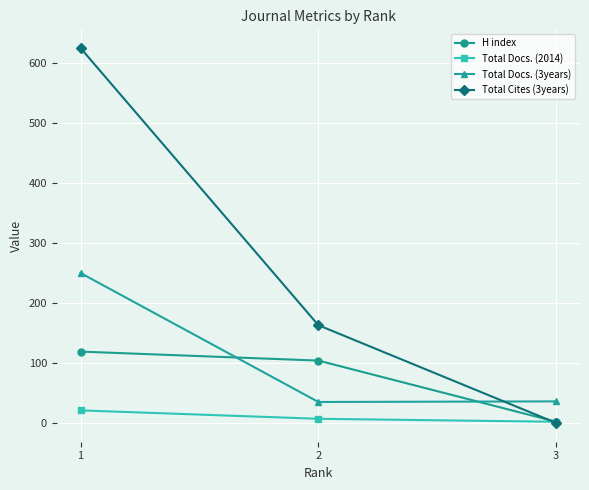

The value of Total Docs. (3years) at 3 is 36. True or false?

True